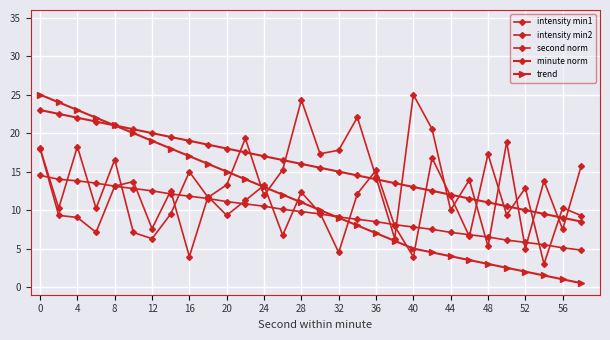

How many lines are shown in the chart?

5